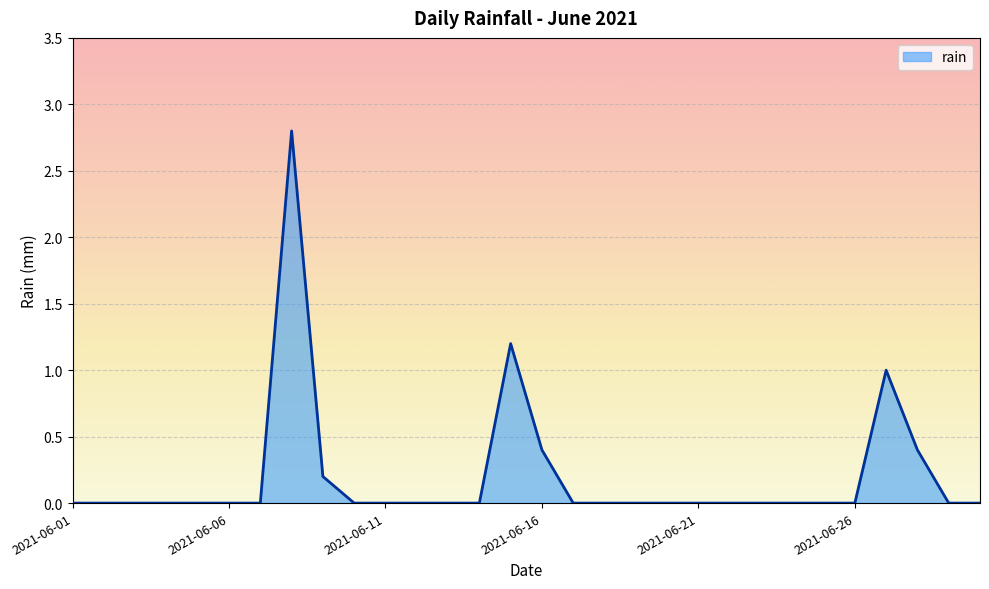

What is the difference between the maximum and minimum values?

2.8